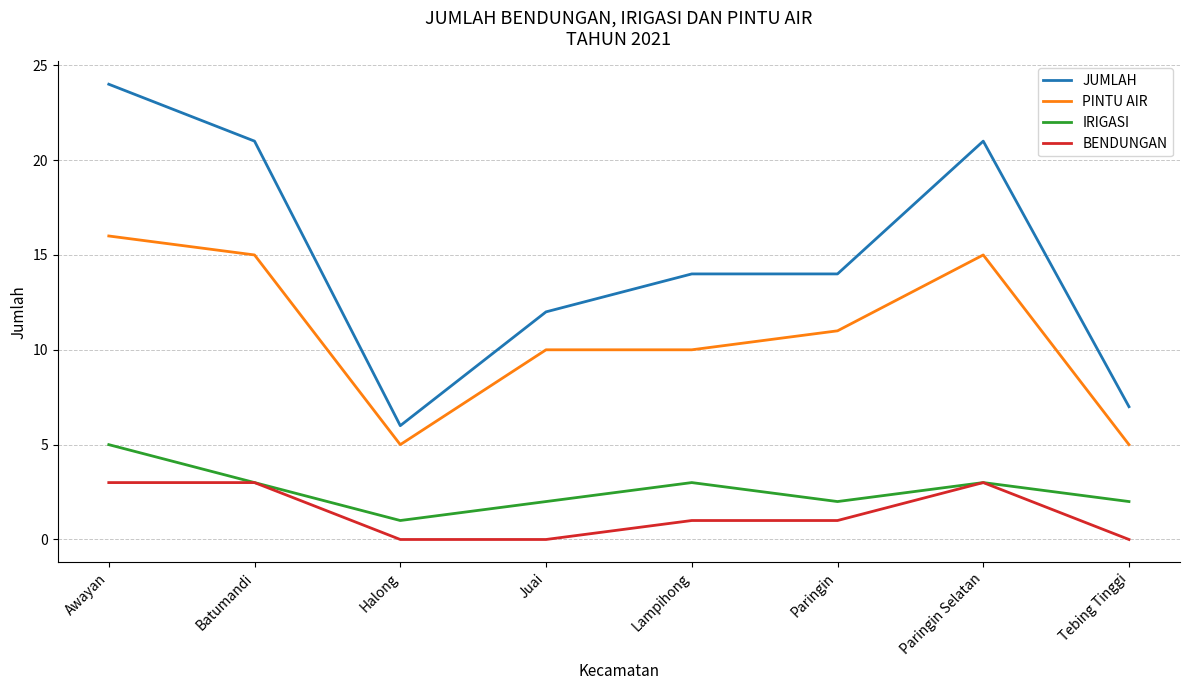

True or false: PINTU AIR and IRIGASI cross at least once.

False